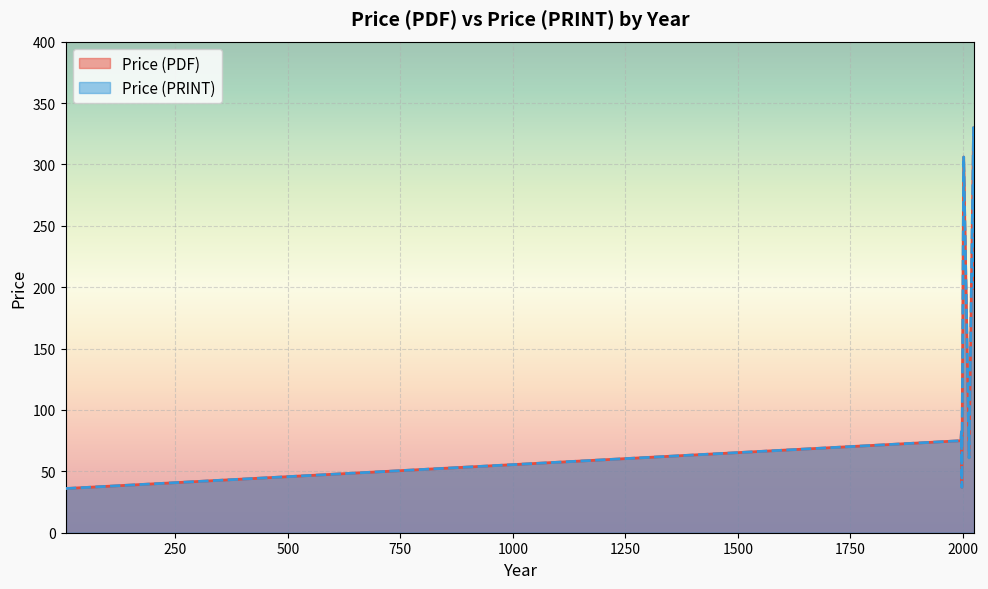

What is the difference between the maximum and minimum values in the Price (PRINT) series?

296.7